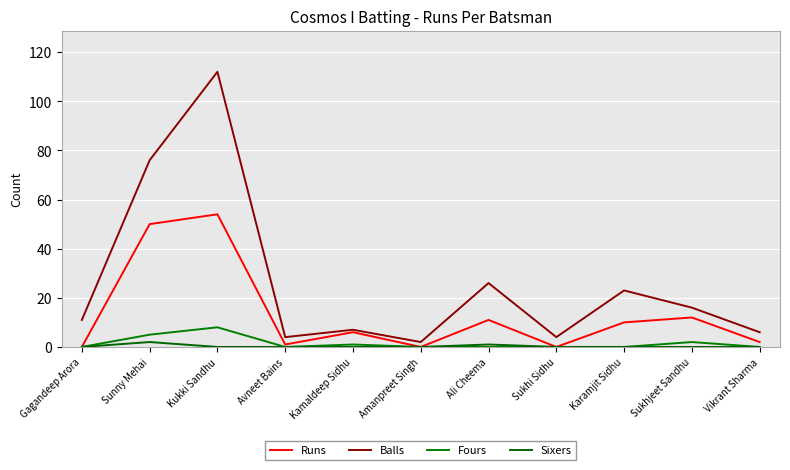

Which series has the widest spread of values?

Balls